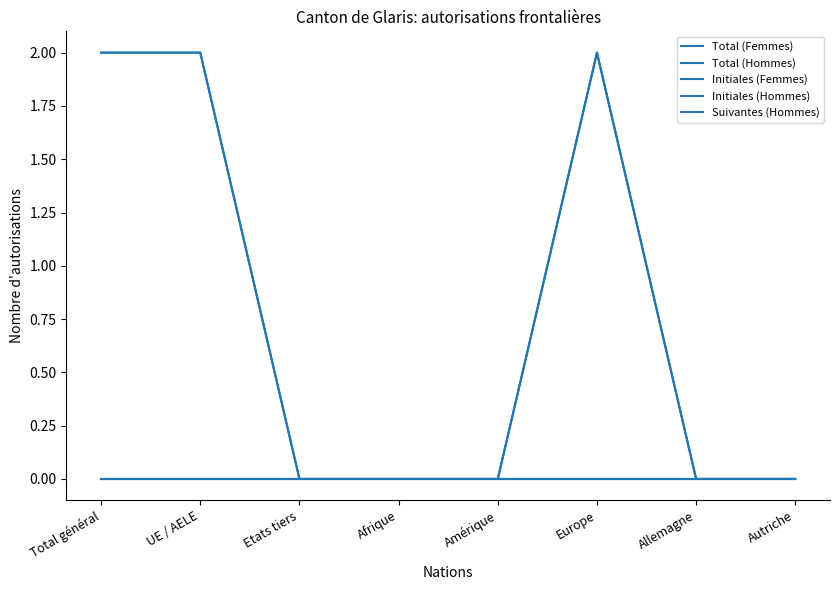

Does the chart have visible grid lines?

No